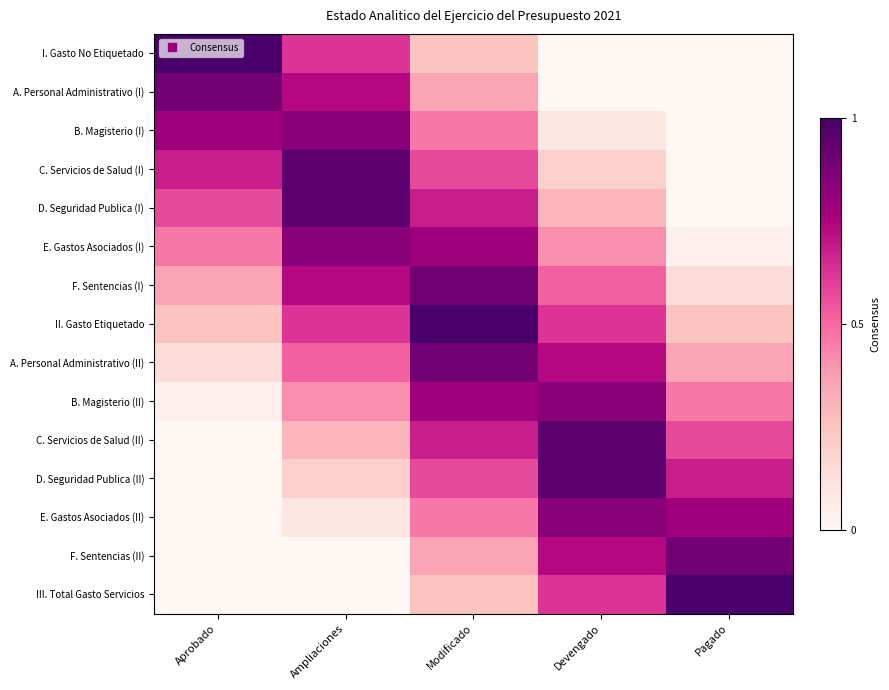

Rank the series by their maximum value, from lowest to highest.

B. Magisterio (I), E. Gastos Asociados (I), B. Magisterio (II), E. Gastos Asociados (II), F. Sentencias (I), A. Personal Administrativo (I), A. Personal Administrativo (II), F. Sentencias (II), C. Servicios de Salud (I), D. Seguridad Publica (I), C. Servicios de Salud (II), D. Seguridad Publica (II), I. Gasto No Etiquetado, II. Gasto Etiquetado, III. Total Gasto Servicios